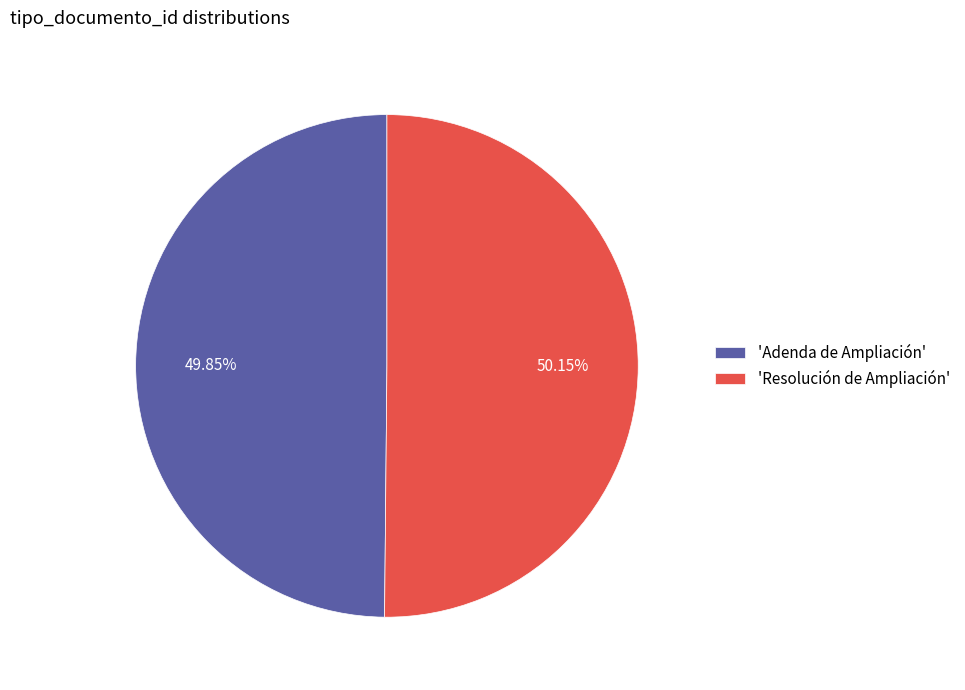

Is there a majority slice in this chart?

Yes